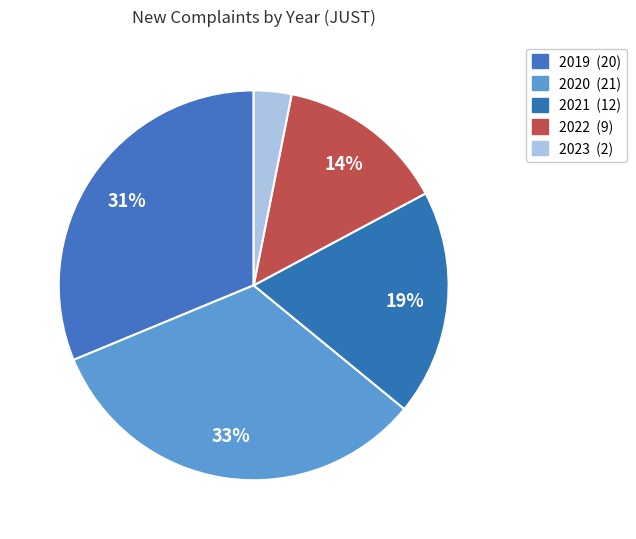

What is the smallest slice in the pie chart?

2023